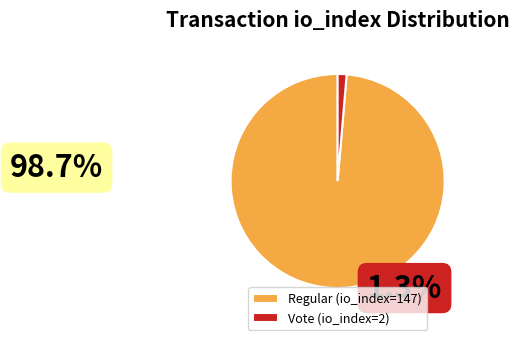

How many segments does this pie chart have?

2